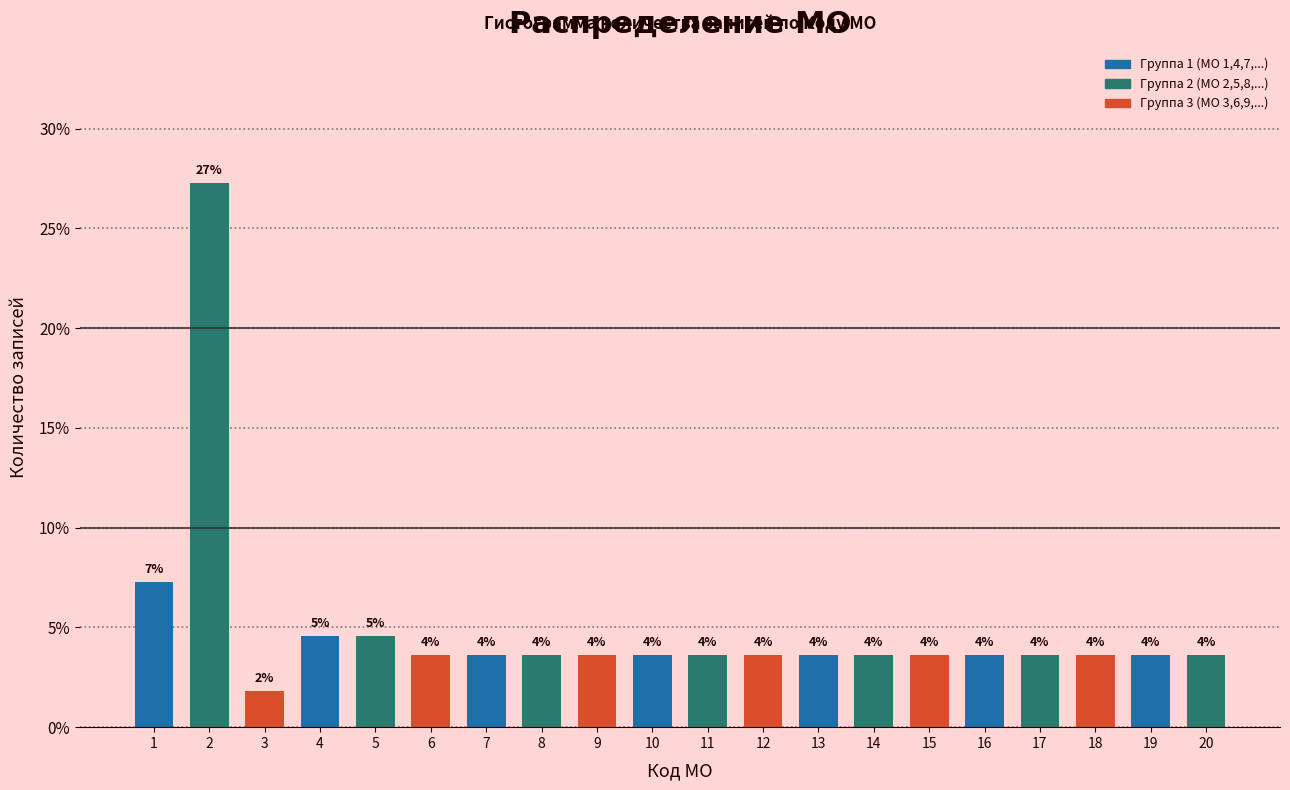

Does the chart contain any negative values?

No